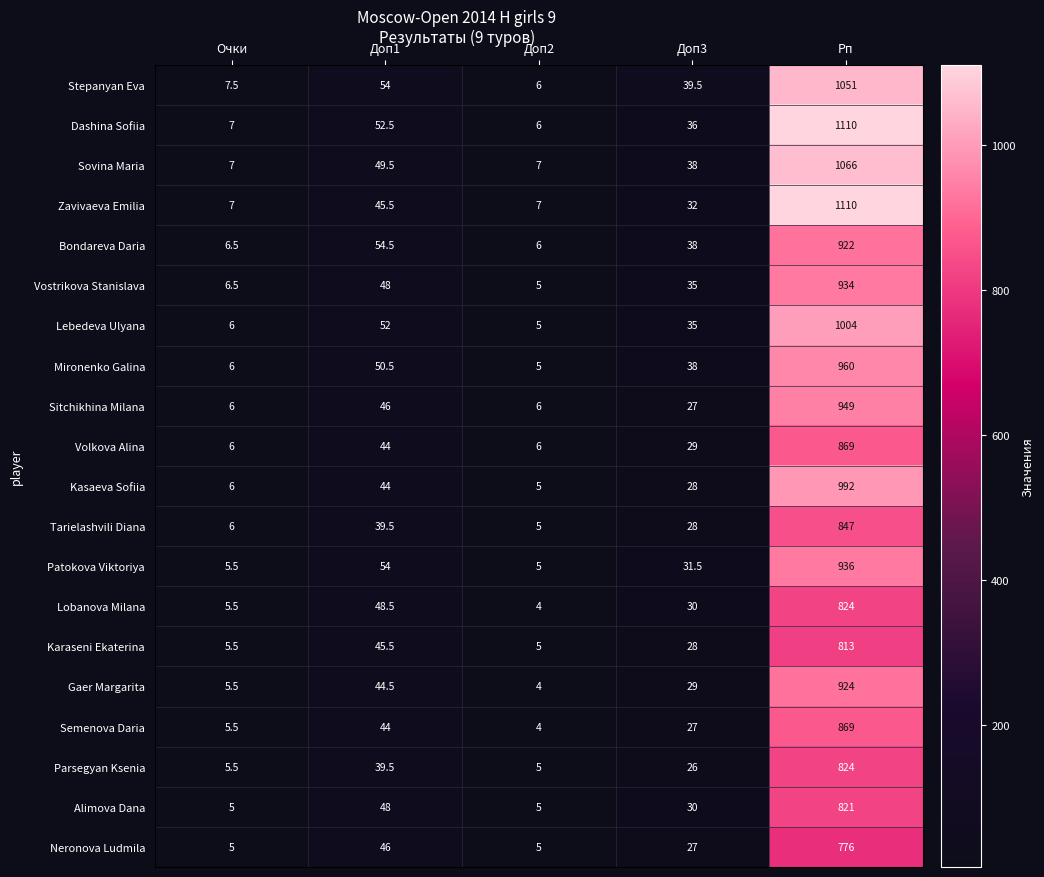

What is the maximum value for Bondareva Daria?

922.0